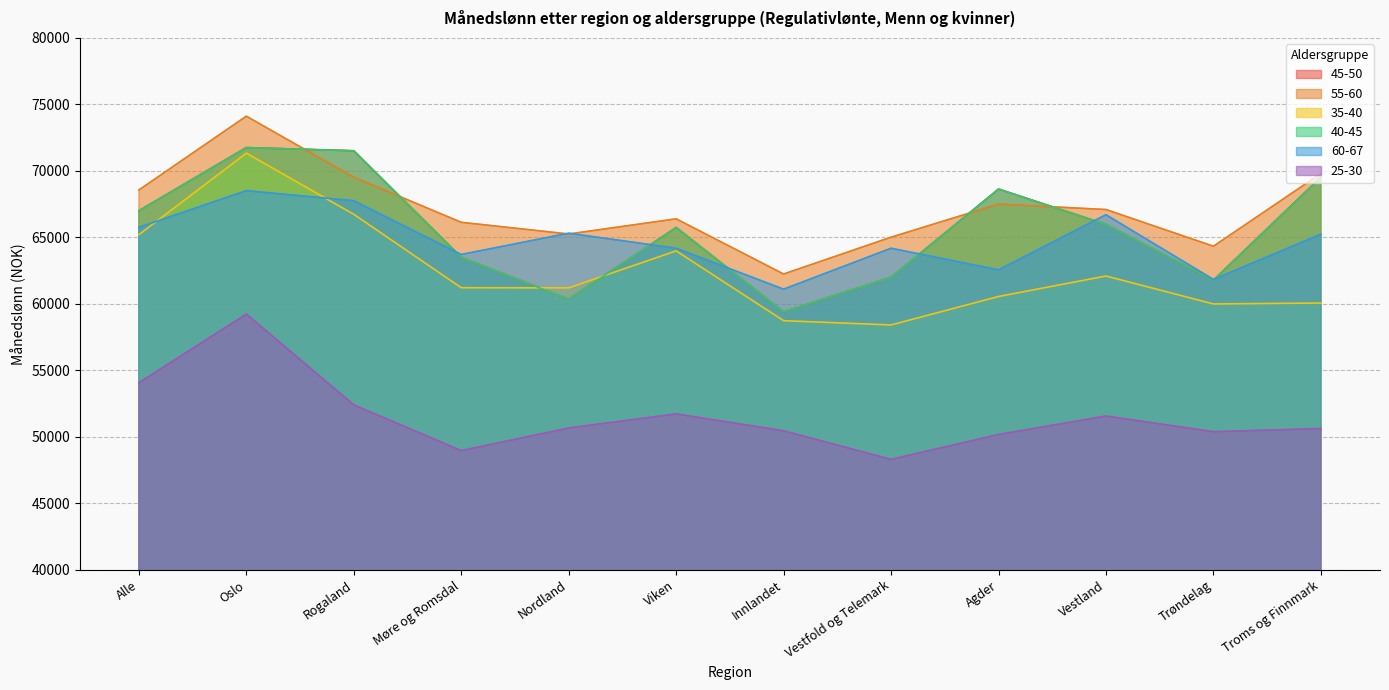

How many lines are shown in the chart?

6